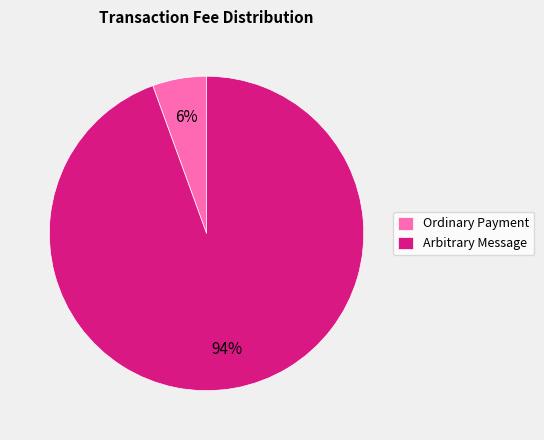

Is the sum of Ordinary Payment and Arbitrary Message greater than half?

Yes